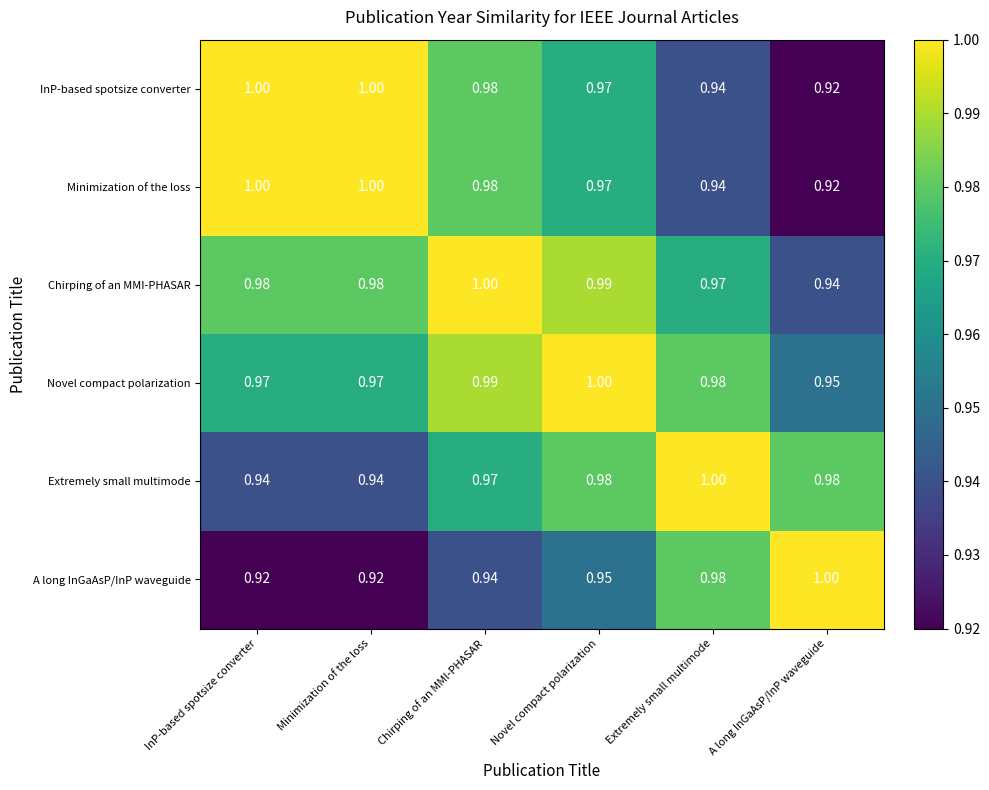

How many data points does each series have?

6